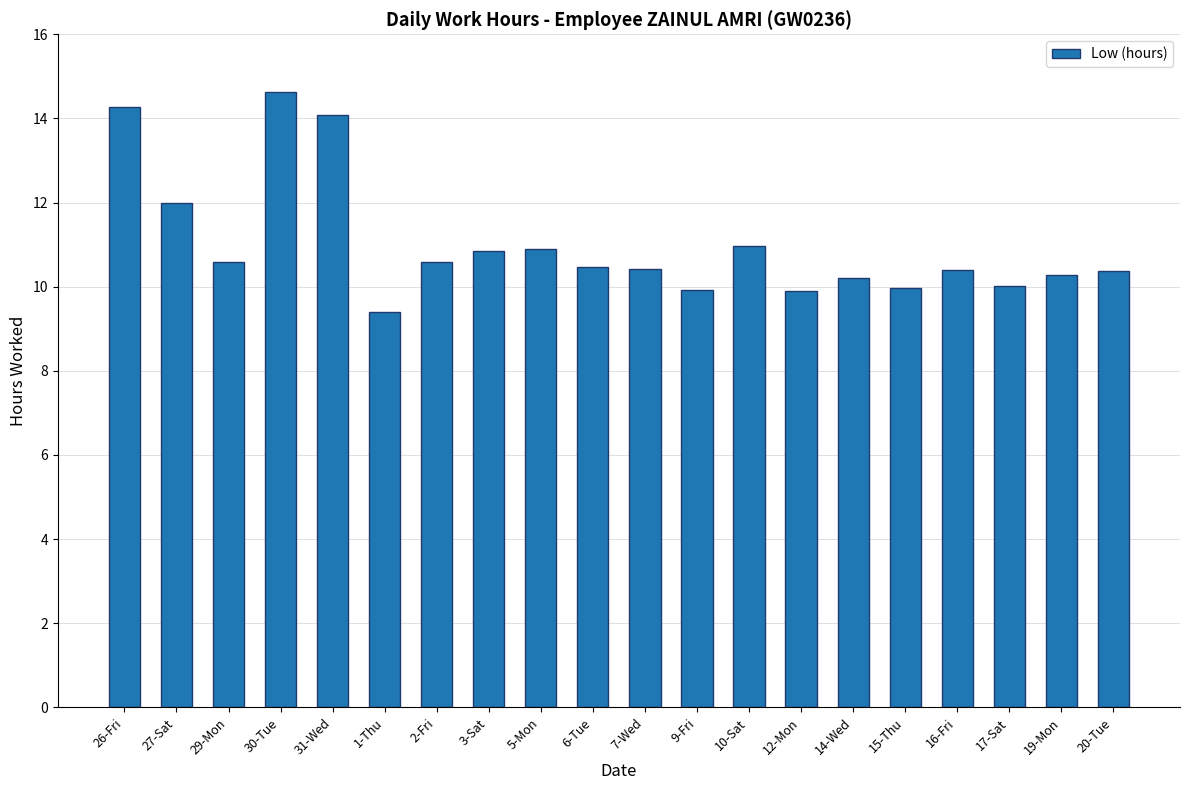

What position from the right is 19-Mon?

2